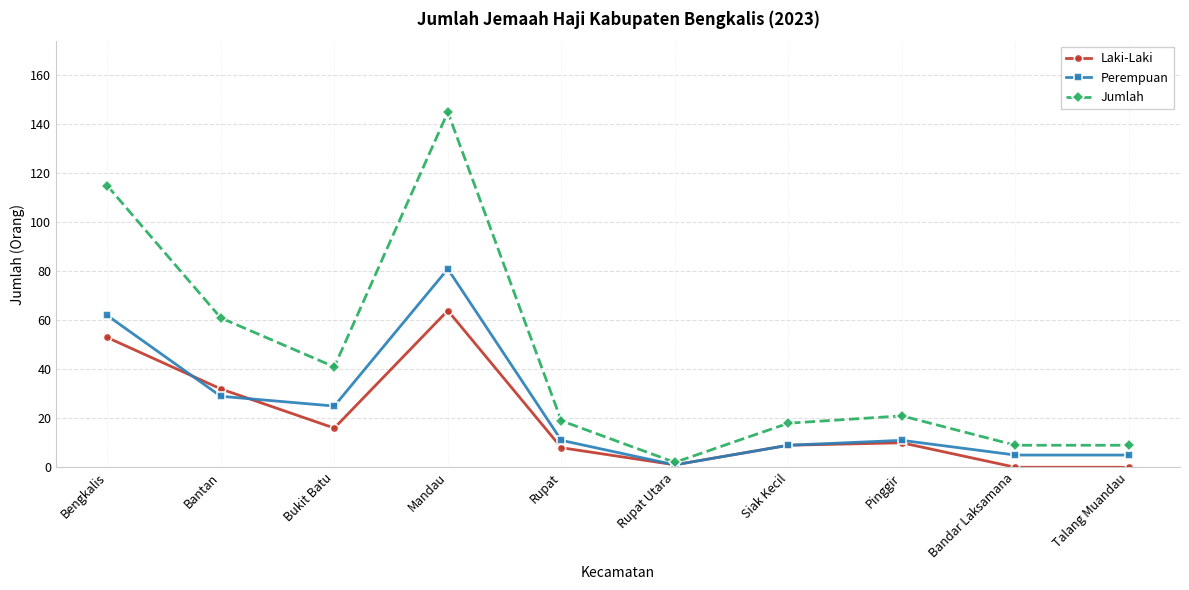

What position from the right is Siak Kecil?

4